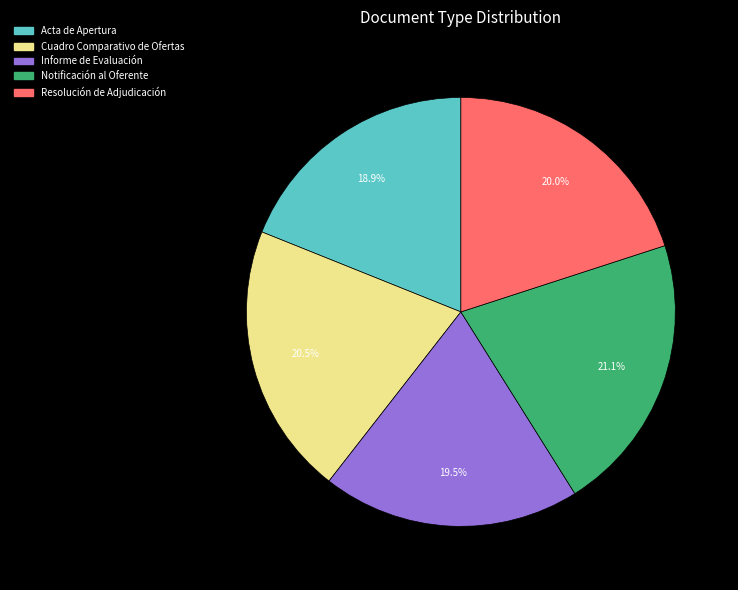

To the nearest percent, what is the average slice percentage?

20%